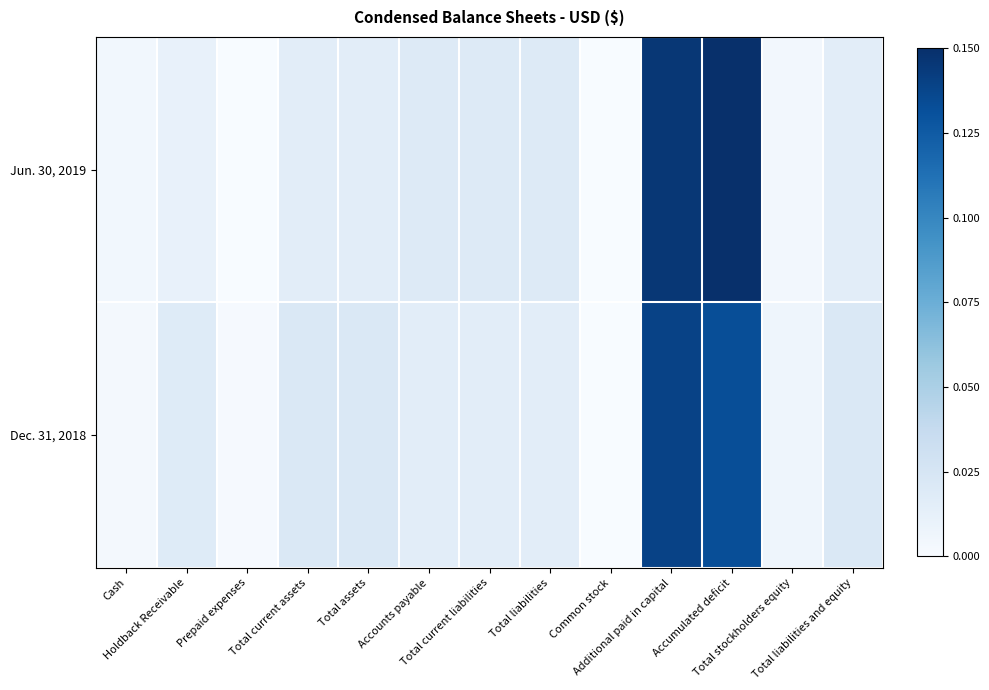

Reading right to left, extract all data points from this chart.

Jun. 30, 2019: Total liabilities and equity=0.0	Total stockholders equity=0.0	Accumulated deficit=0.1	Additional paid in capital=0.1	Common stock=0.0	Total liabilities=0.0	Total current liabilities=0.0	Accounts payable=0.0	Total assets=0.0	Total current assets=0.0	Prepaid expenses=0.0	Holdback Receivable=0.0	Cash=0.0
Dec. 31, 2018: Total liabilities and equity=0.0	Total stockholders equity=0.0	Accumulated deficit=0.1	Additional paid in capital=0.1	Common stock=0.0	Total liabilities=0.0	Total current liabilities=0.0	Accounts payable=0.0	Total assets=0.0	Total current assets=0.0	Prepaid expenses=0.0	Holdback Receivable=0.0	Cash=0.0